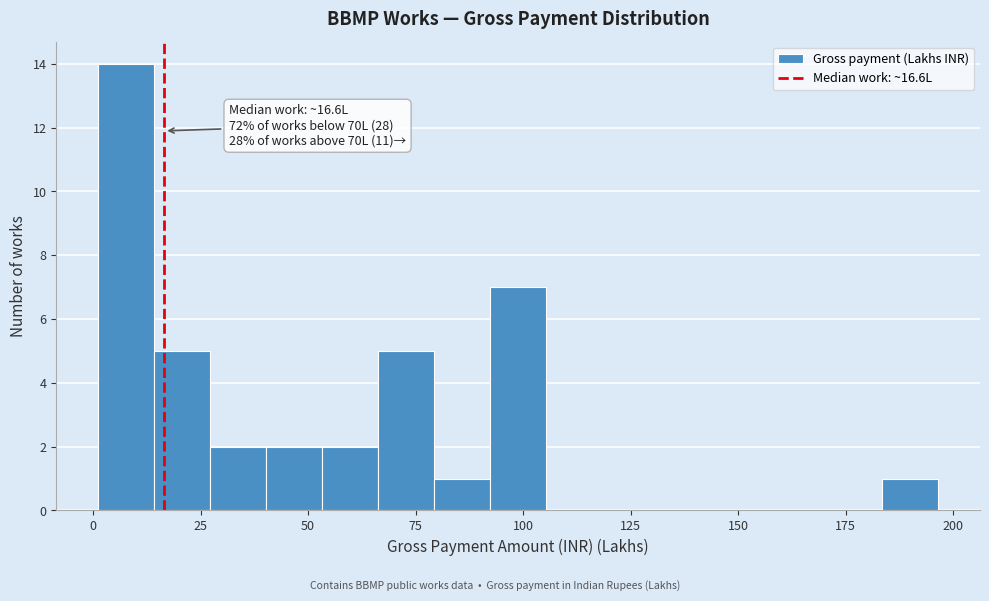

Around what value on the x-axis is the tallest bar? Give the approximate position of its centre, as read against the axis.

10